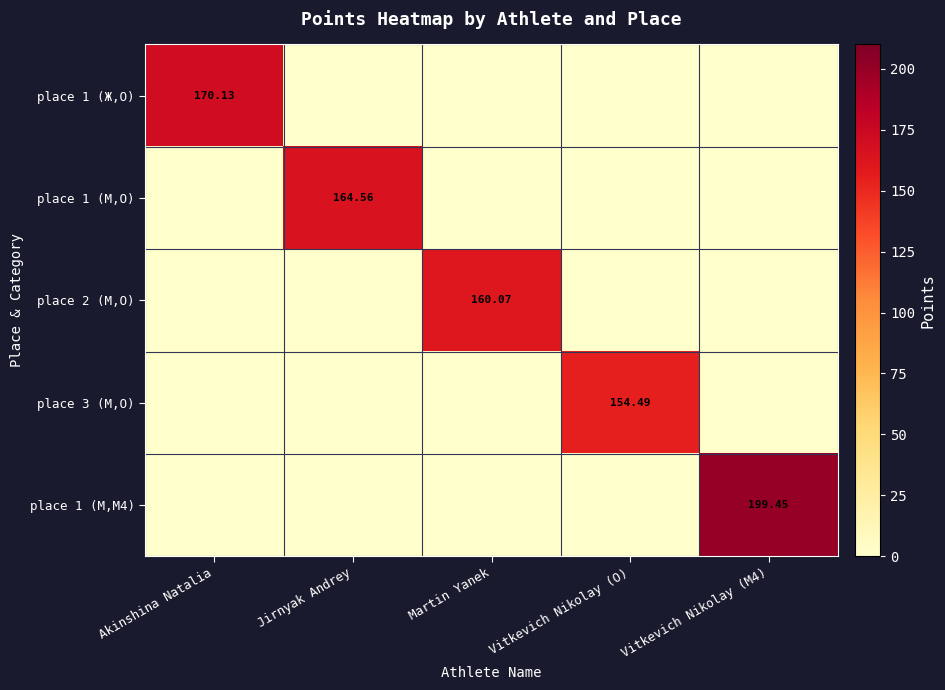

The value of place 2 (М,O) at Akinshina Natalia is -72.1. True or false?

False